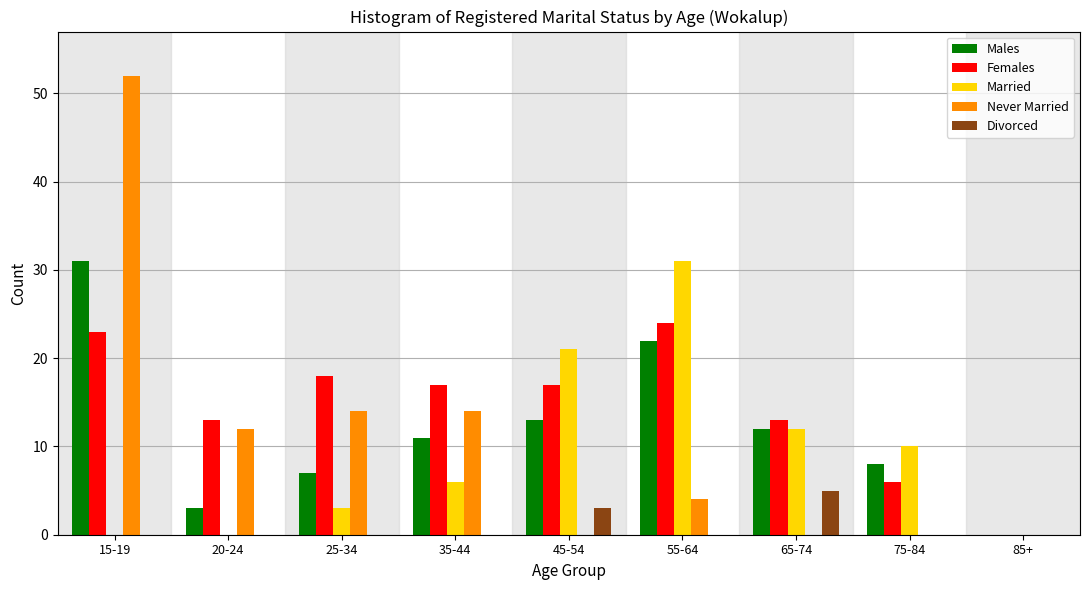

The value of Males at 55-64 is 22. True or false?

True